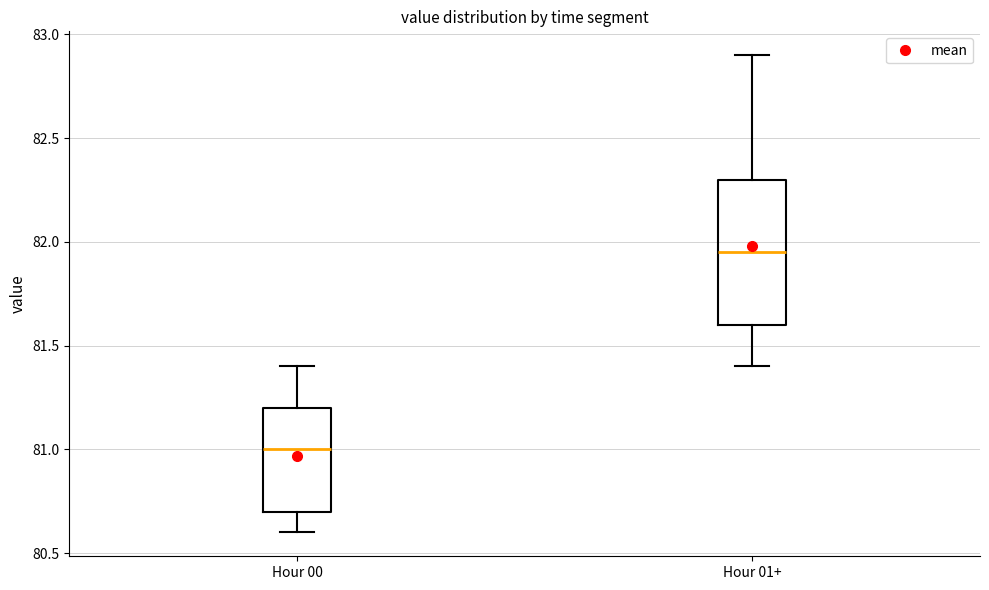

Where does the lower whisker of the box for Hour 01+ end on the y-axis? The values are not printed on the chart, so give them approximately, as read against the axis.

81.40